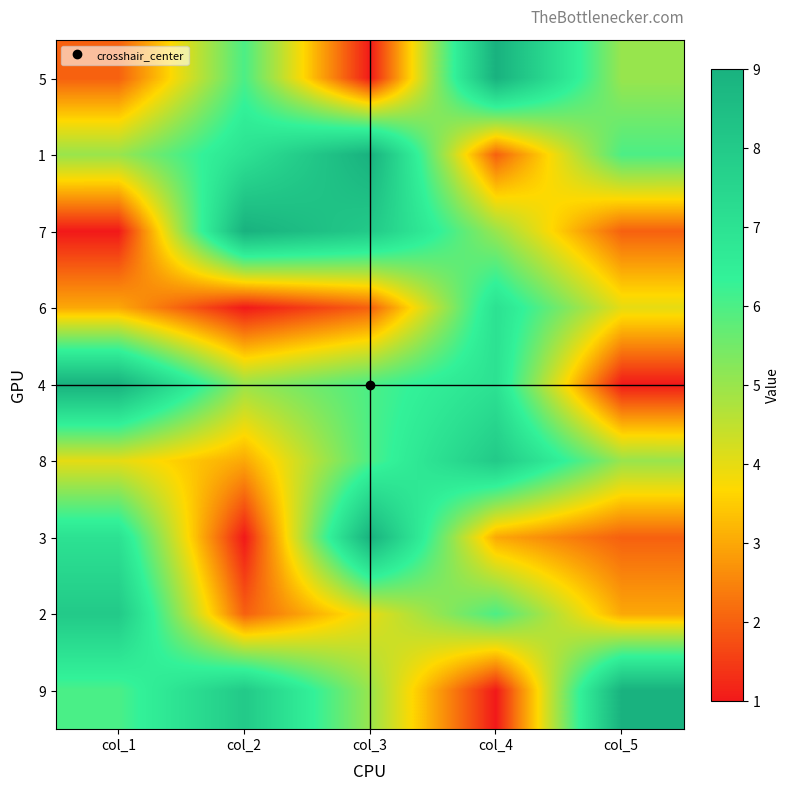

Reading left to right, extract all data points from this chart.

5: col_1=2	col_2=6	col_3=1	col_4=9	col_5=5
1: col_1=5	col_2=7	col_3=9	col_4=2	col_5=6
7: col_1=1	col_2=9	col_3=8	col_4=5	col_5=2
6: col_1=3	col_2=1	col_3=2	col_4=7	col_5=4
4: col_1=9	col_2=5	col_3=6	col_4=7	col_5=1
8: col_1=4	col_2=3	col_3=6	col_4=8	col_5=5
3: col_1=7	col_2=1	col_3=9	col_4=3	col_5=2
2: col_1=8	col_2=2	col_3=4	col_4=6	col_5=3
9: col_1=6	col_2=8	col_3=5	col_4=1	col_5=9